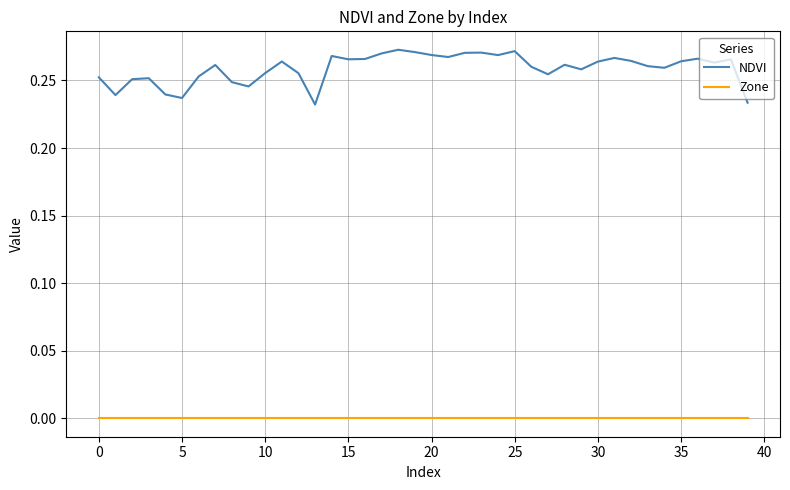

Rank the series by their maximum value, from highest to lowest.

NDVI, Zone